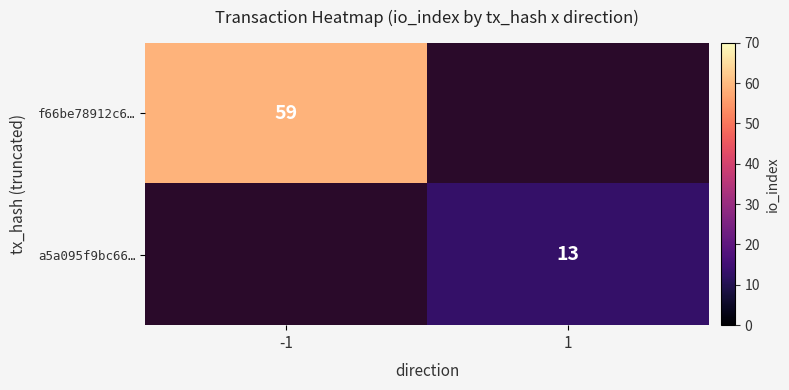

True or false: f66be78912c6… has a value of 19 at -1.

False